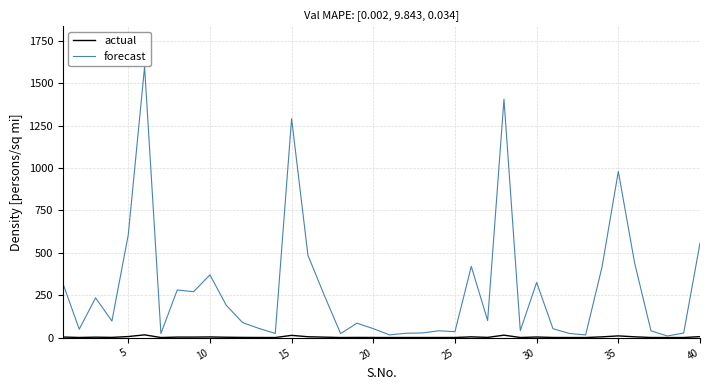

Which series has the largest total across all categories?

forecast